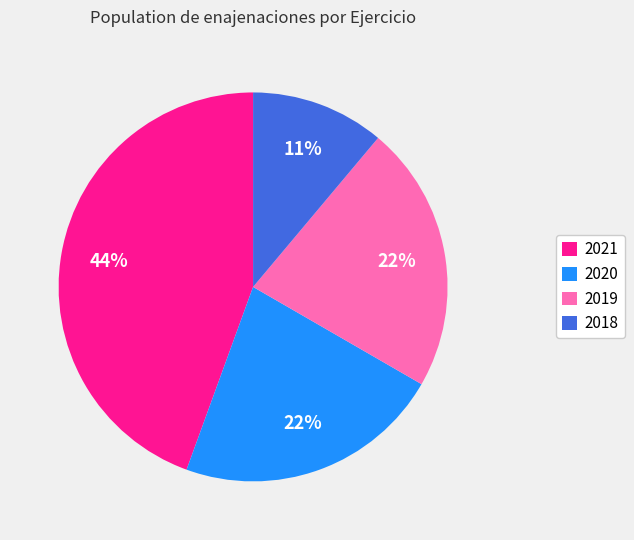

To the nearest percent, what portion does 2019 represent?

22%